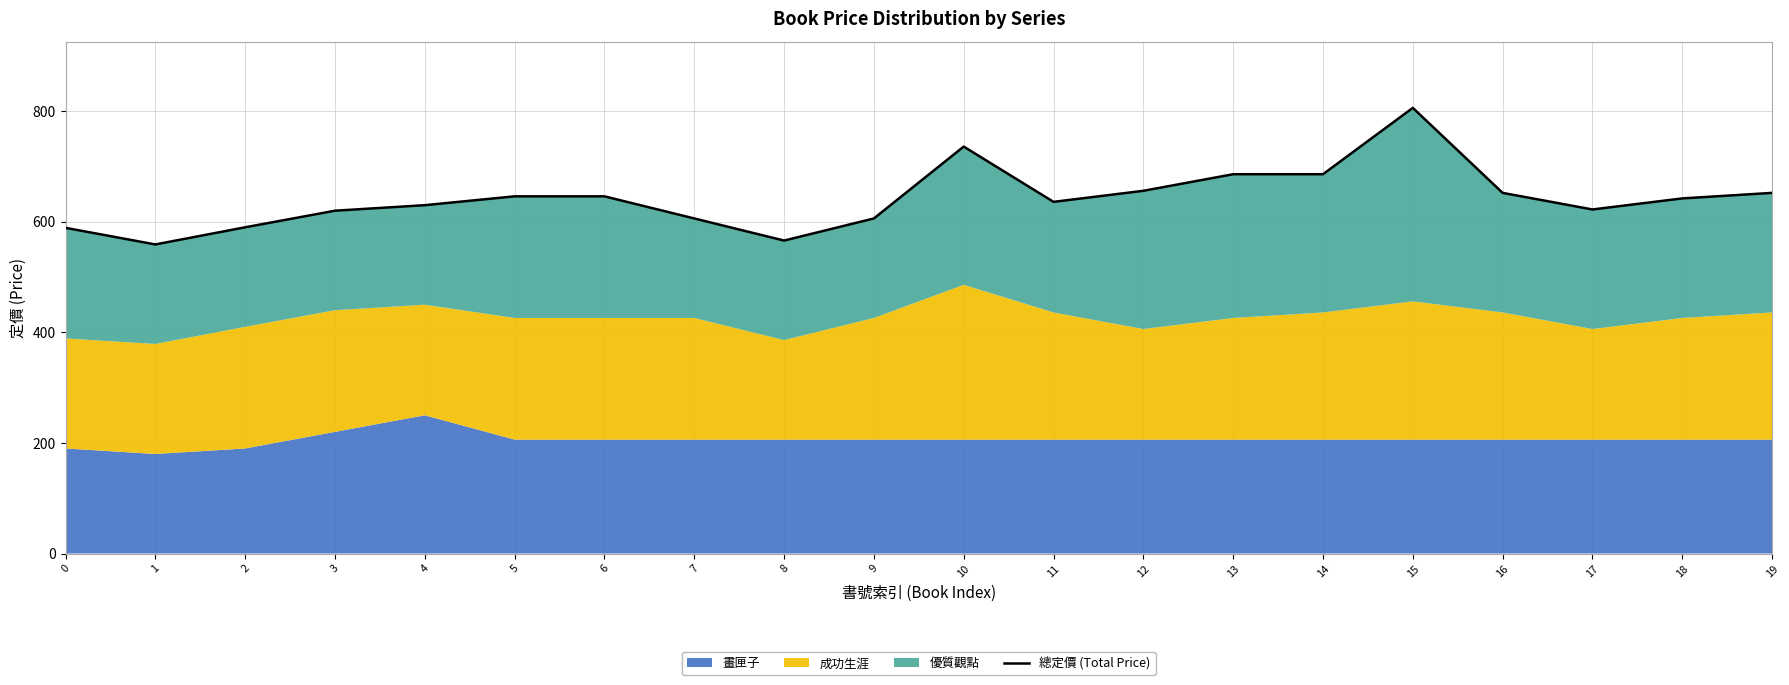

What is the smallest value displayed?

559.0